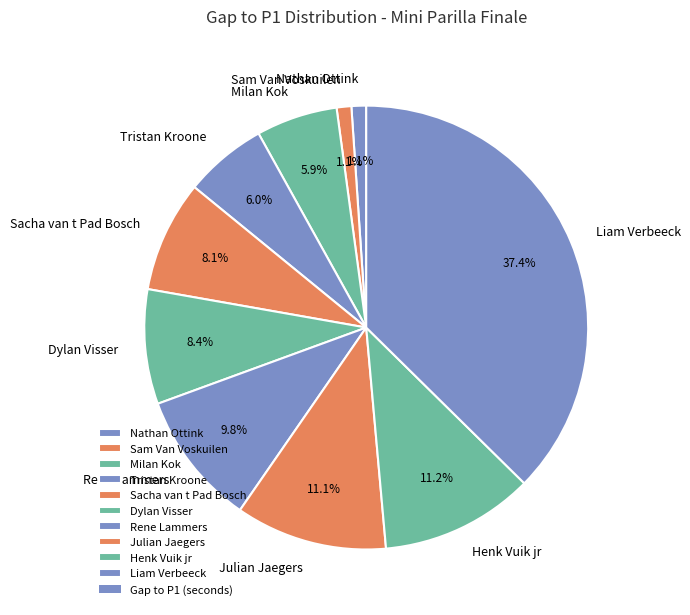

Which slice is the largest?

Liam Verbeeck